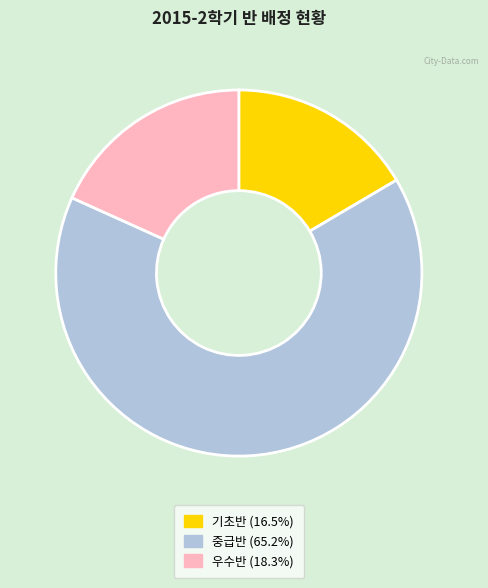

Is the sum of 우수반 and 중급반 greater than half?

Yes